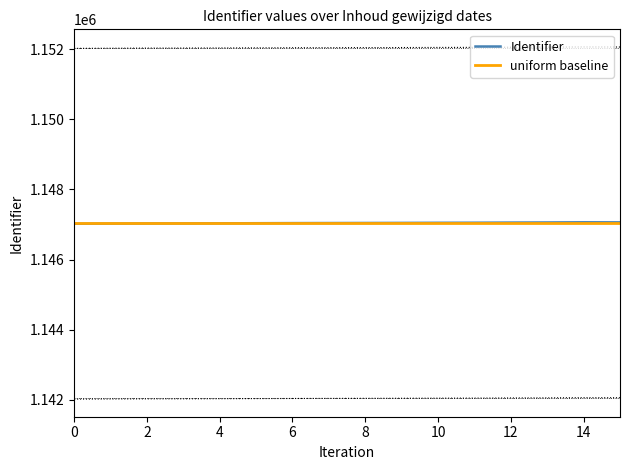

Is this an area chart (filled region under the line)?

No